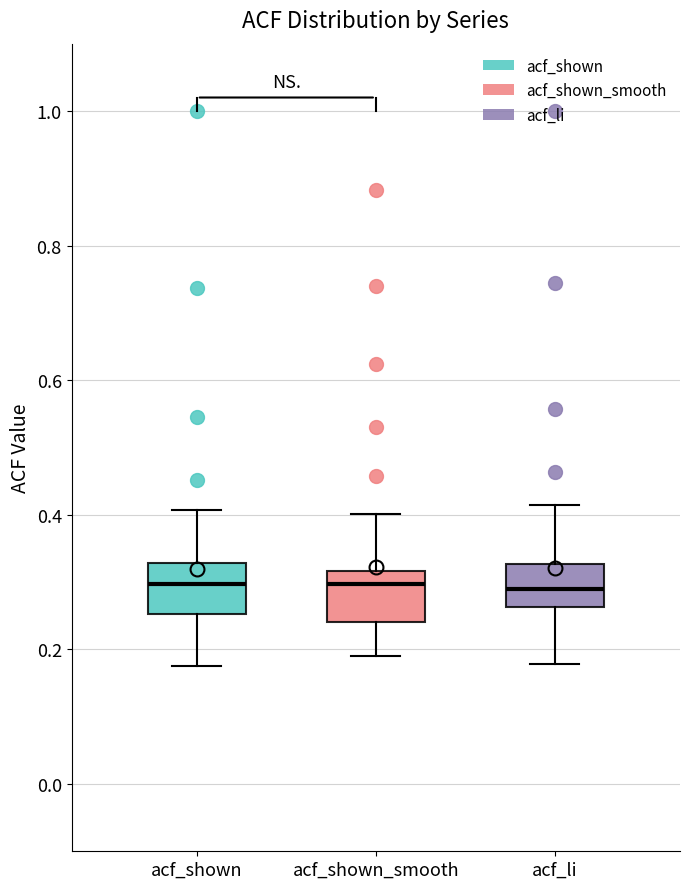

Reading left to right, read every box against the y-axis: the position of its median line, the range the box covers, and the ends of its whiskers. The values are not printed on the chart, so give them approximately, as read against the axis.

acf_shown: median 0.30, box 0.26 to 0.32, whiskers 0.18 to 0.40
acf_shown_smooth: median 0.30, box 0.24 to 0.32, whiskers 0.20 to 0.40
acf_li: median 0.28, box 0.26 to 0.32, whiskers 0.18 to 0.42